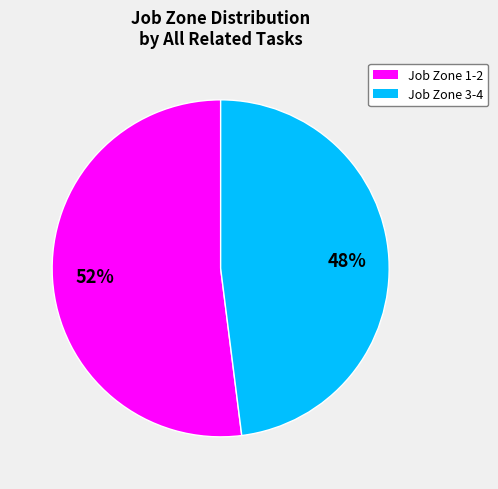

Is there any slice that represents more than half of the pie?

Yes